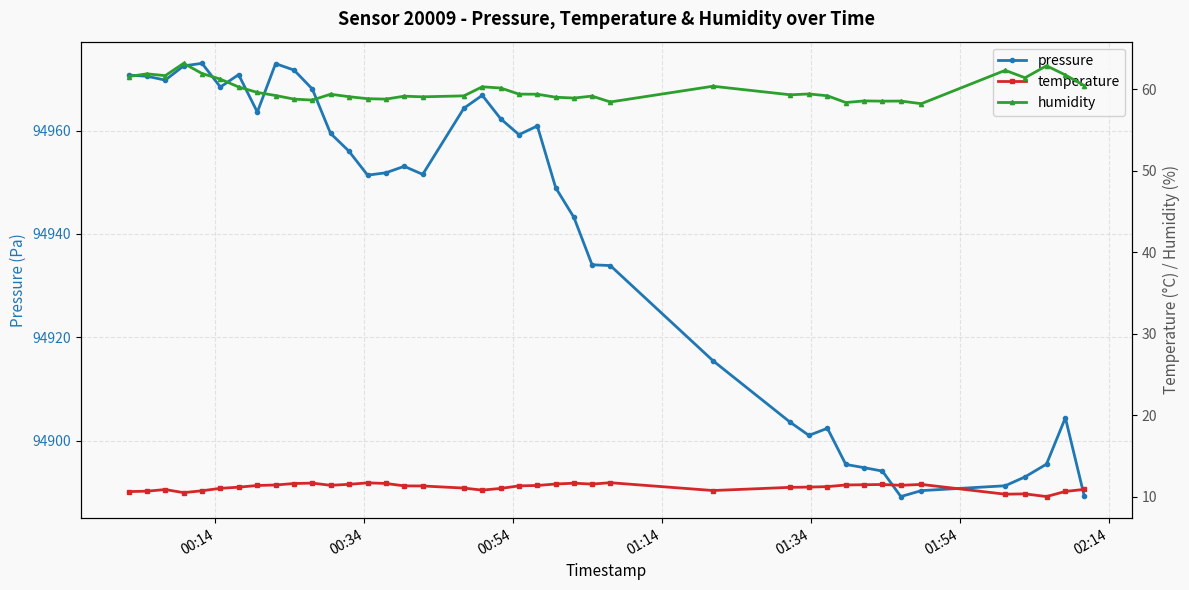

True or false: temperature has more than 1 points higher than both neighbors.

True